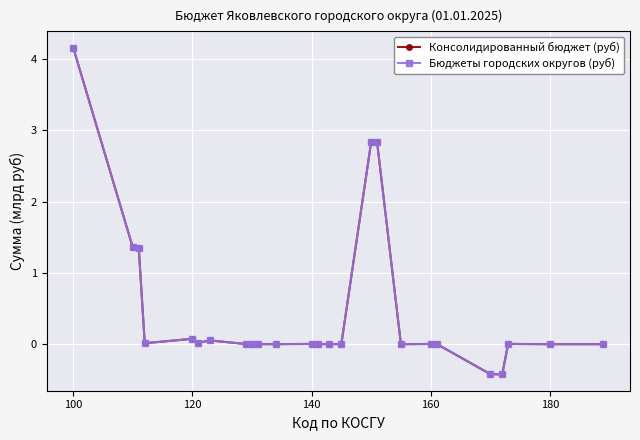

Is this an area chart (filled region under the line)?

No